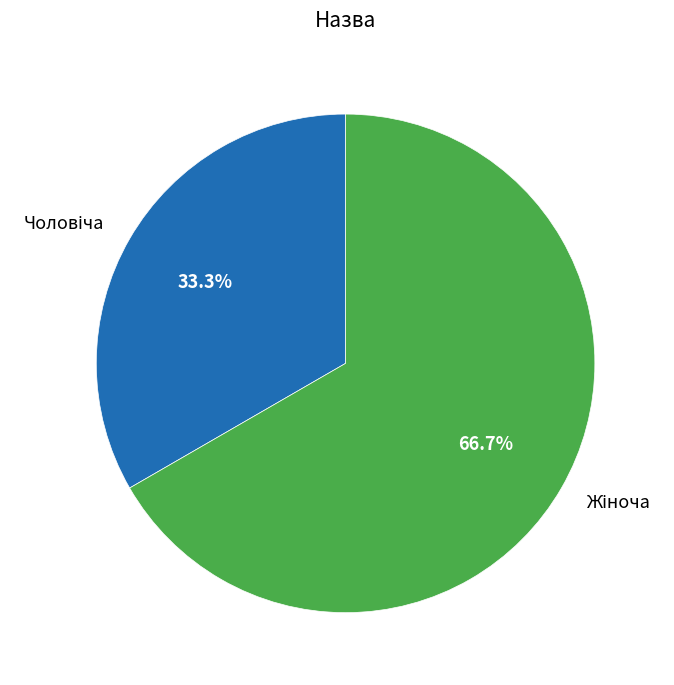

Is there any slice that represents more than half of the pie?

Yes